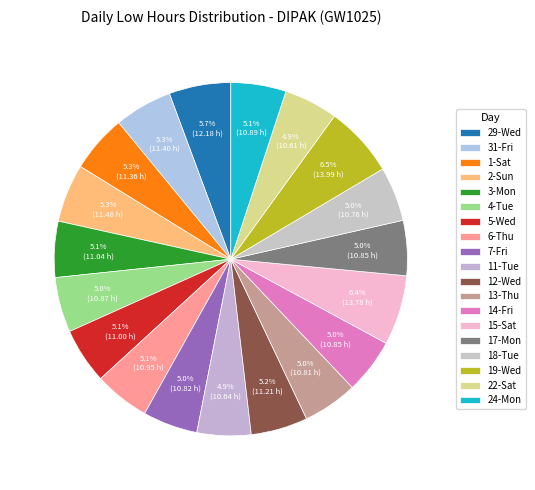

Does 7-Fri represent more than half of the total?

No